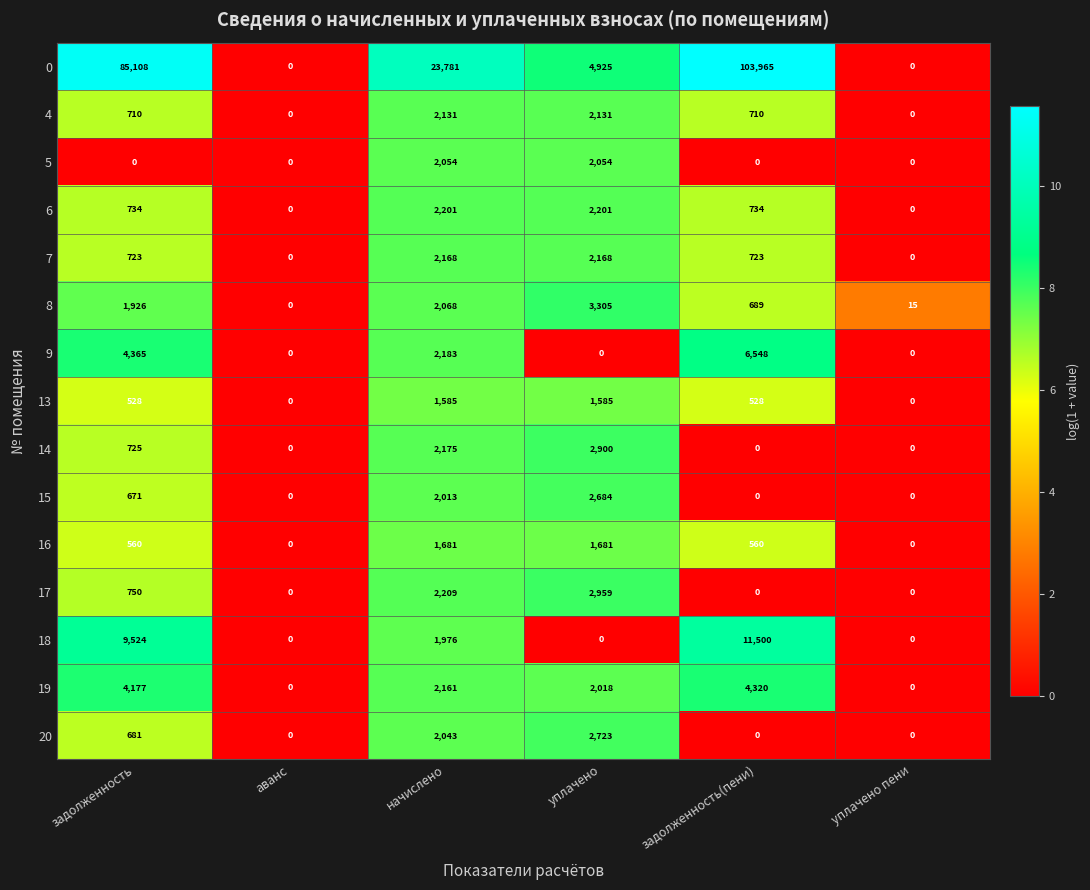

Between начислено and уплачено, which series saw the biggest shift?

0